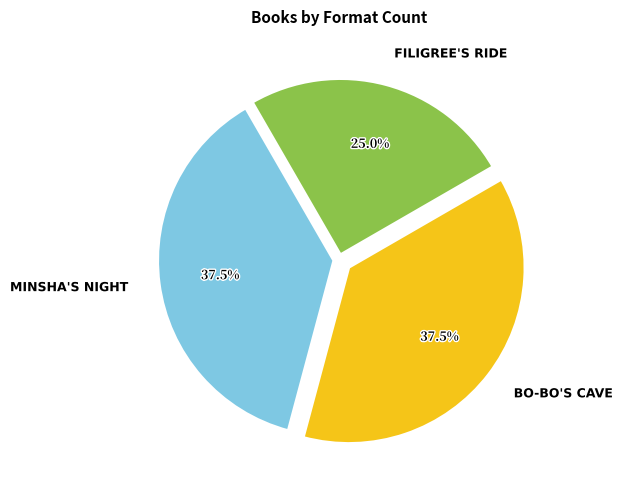

Does any single category account for the majority?

No